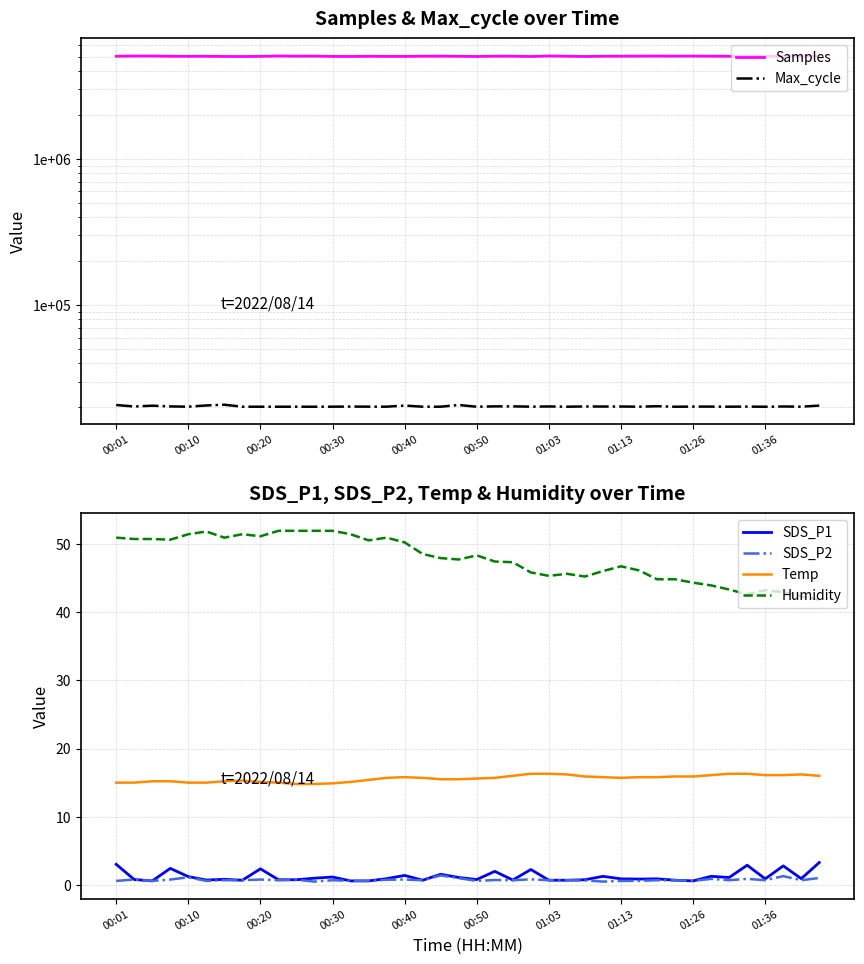

What is the minimum value shown in the chart?

0.5